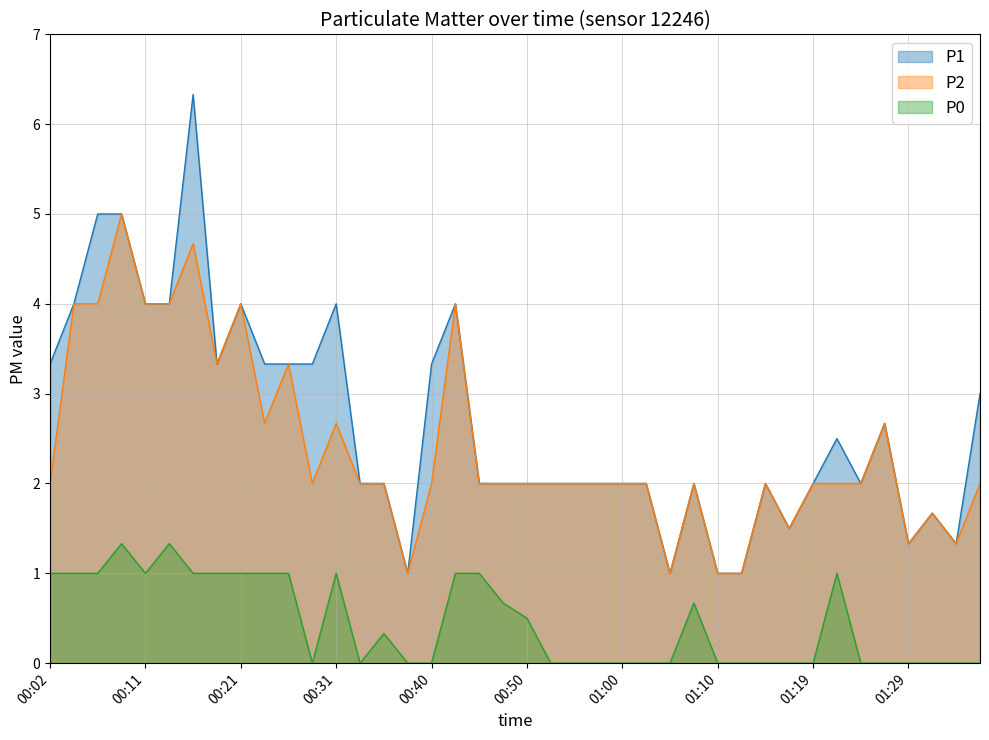

What is the label of the 28th point from the right?

00:31